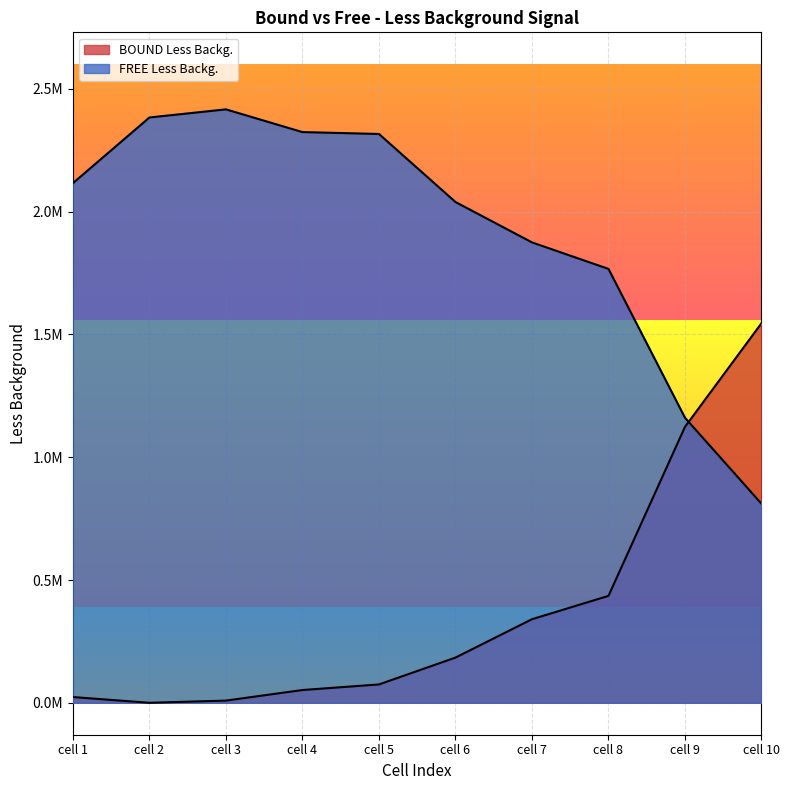

Where do FREE Less Backg. and BOUND Less Backg. first cross each other?

cell 9 and cell 10